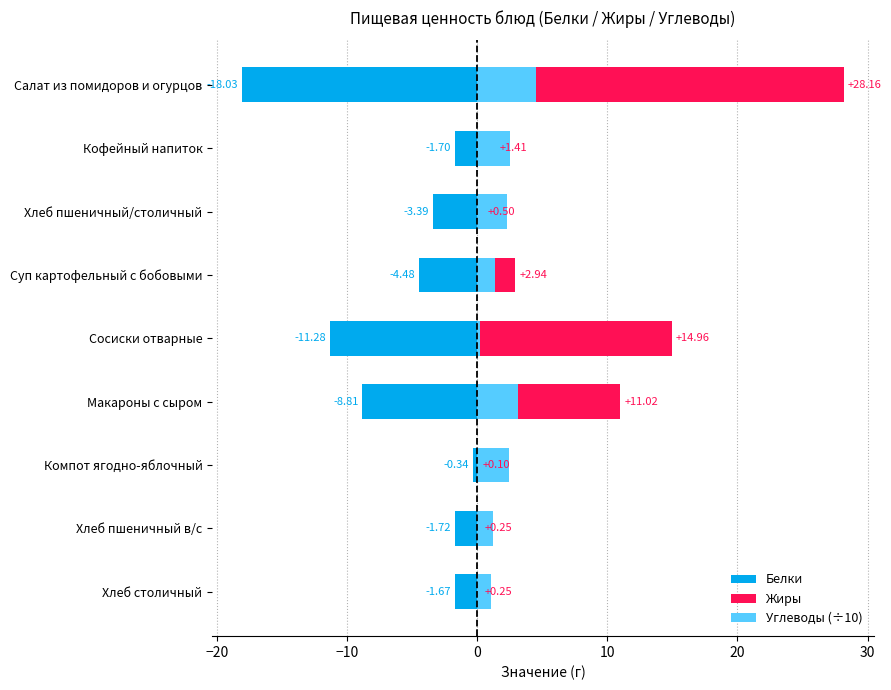

How many bars are there in total?

27